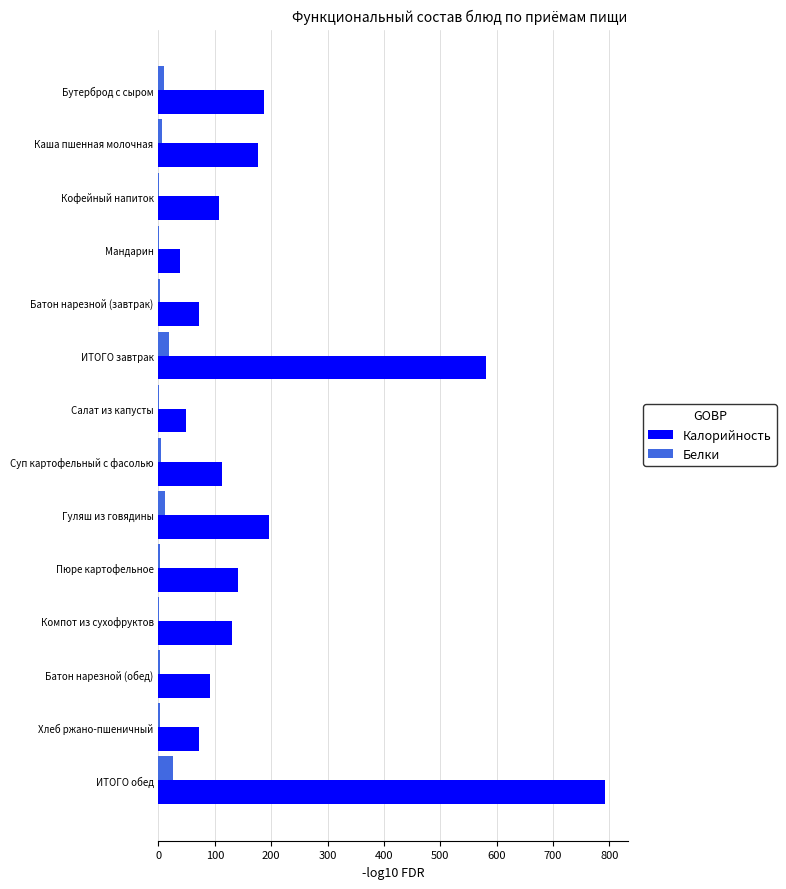

Is the value of Калорийность at Хлеб ржано-пшеничный greater than the value of Белки at Гуляш из говядины?

Yes